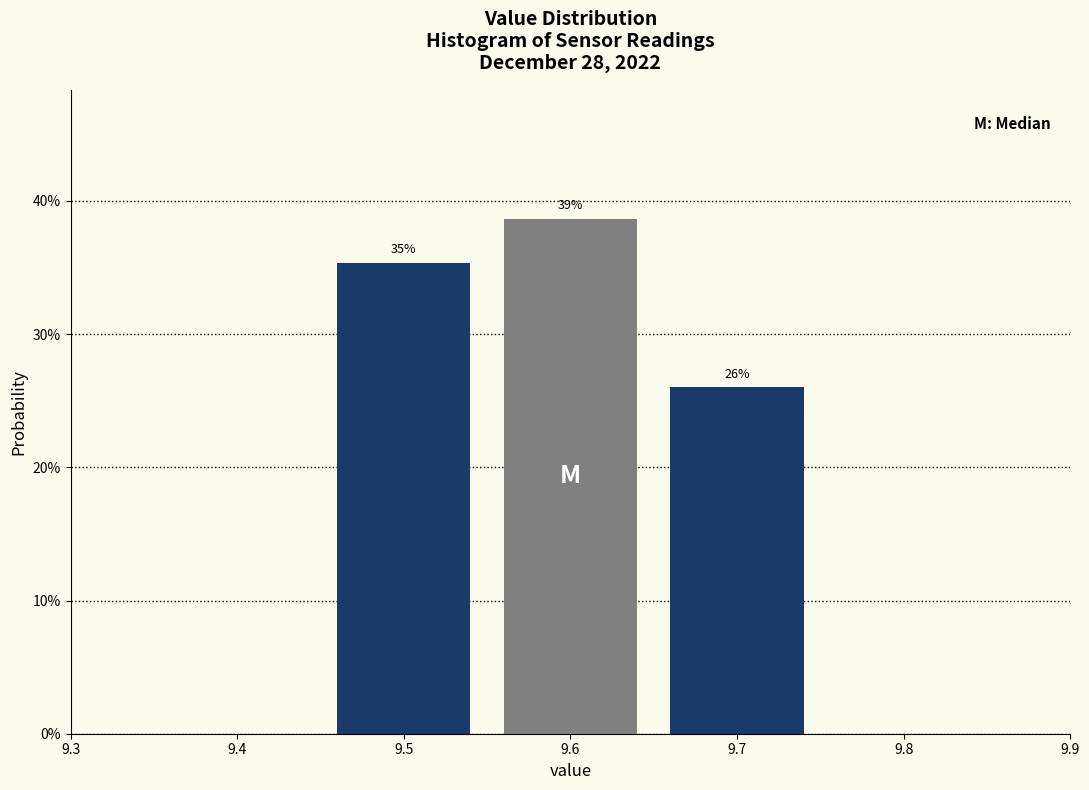

Does the chart contain any negative values?

No